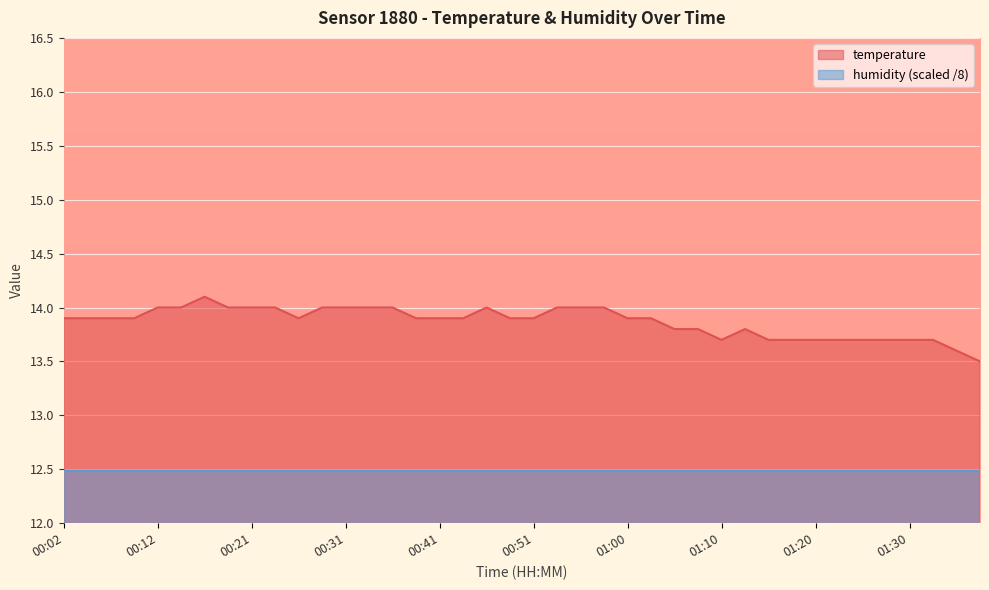

What is the sum of all values?

554.7